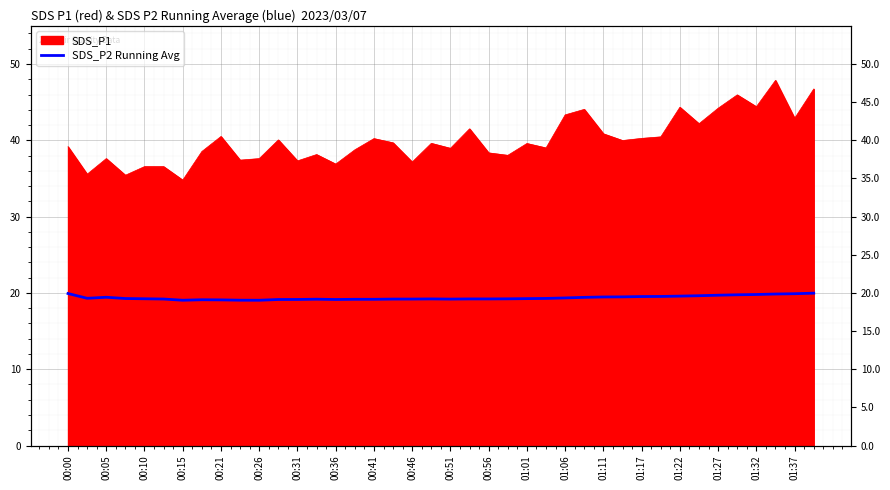

What position from the left is 00:21?

9